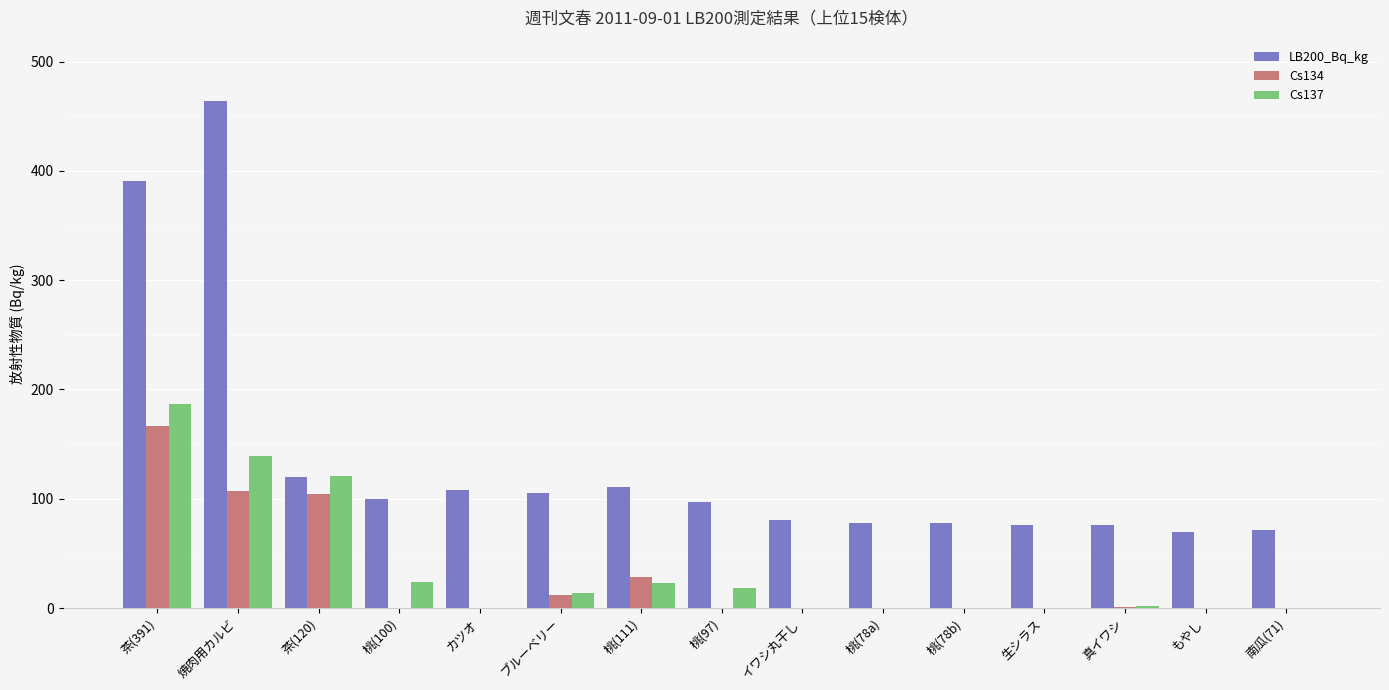

The Cs137 series shows -63 at イワシ丸干し. True or false?

False